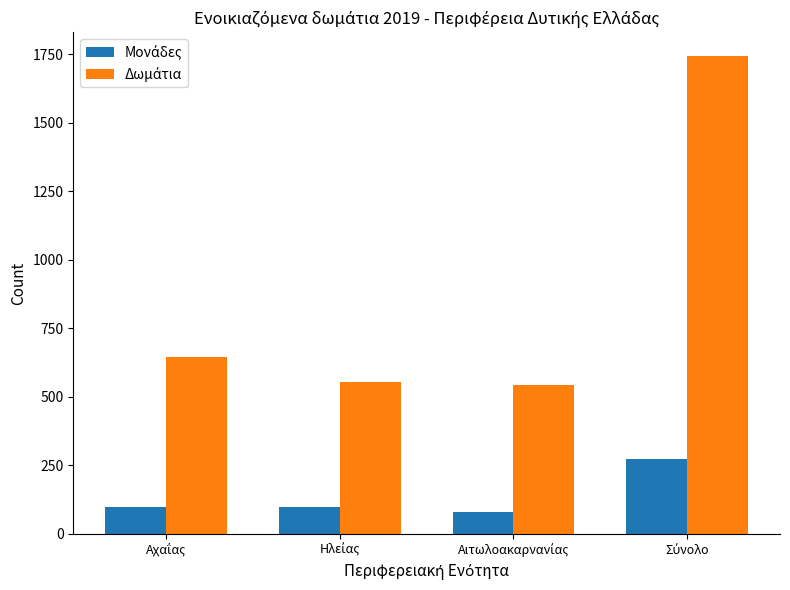

Reading right to left, list all the values displayed in this chart.

Μονάδες: Σύνολο=273	Αιτωλοακαρνανίας=80	Ηλείας=97	Αχαΐας=96
Δωμάτια: Σύνολο=1743	Αιτωλοακαρνανίας=543	Ηλείας=555	Αχαΐας=645